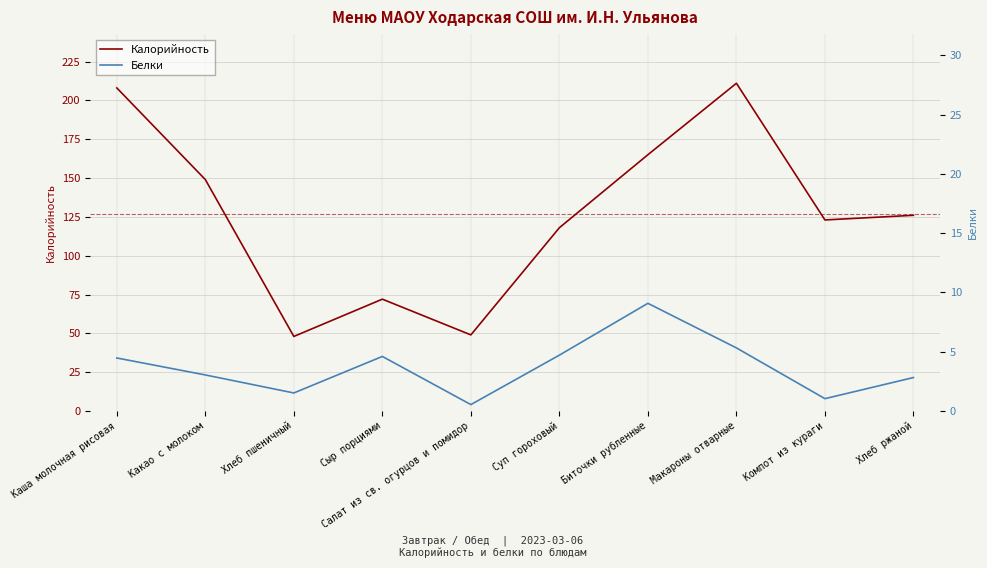

How many lines are shown in the chart?

2